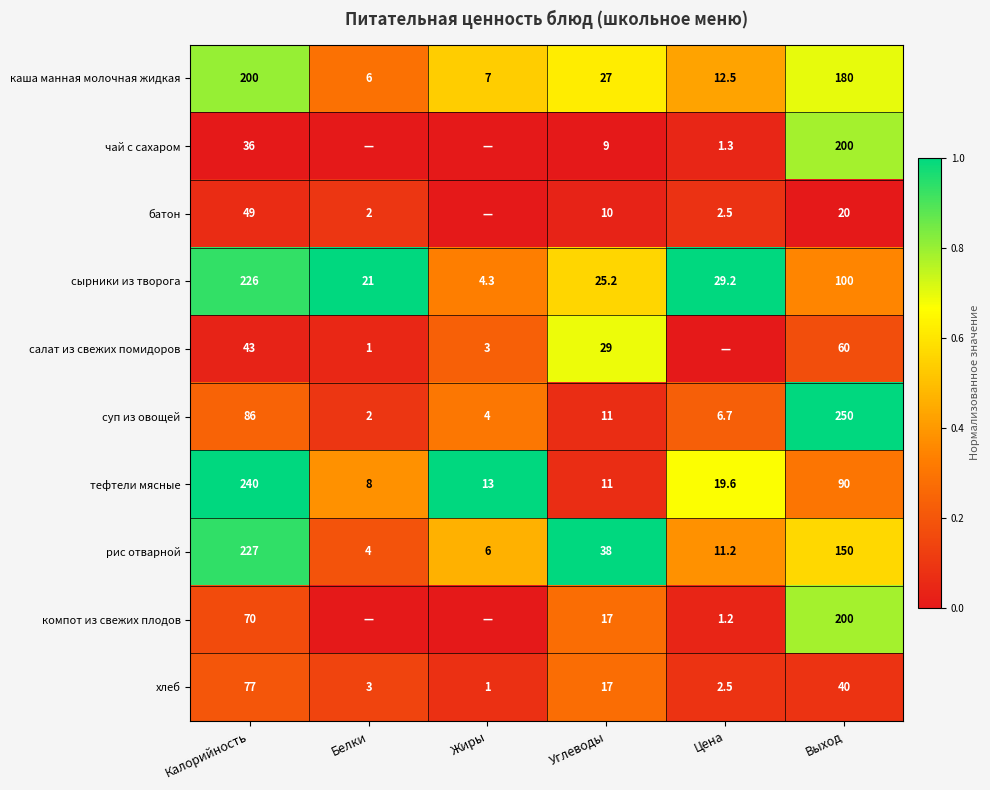

At which category is the sum across all series the highest?

Выход